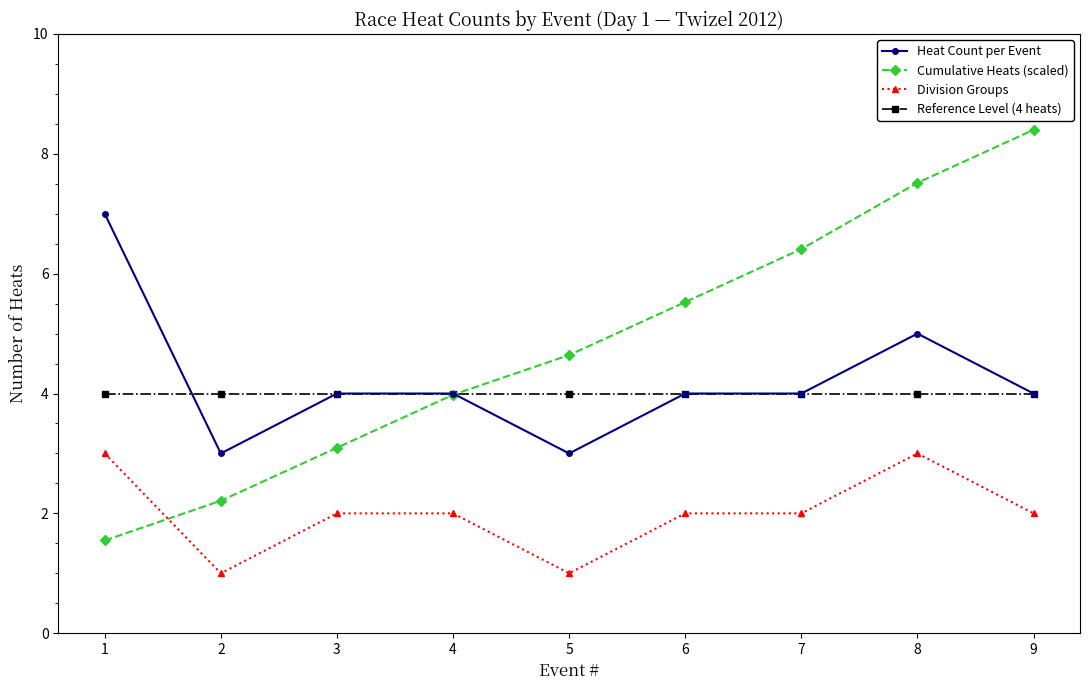

What is the difference between the highest and lowest values at 1?

5.5